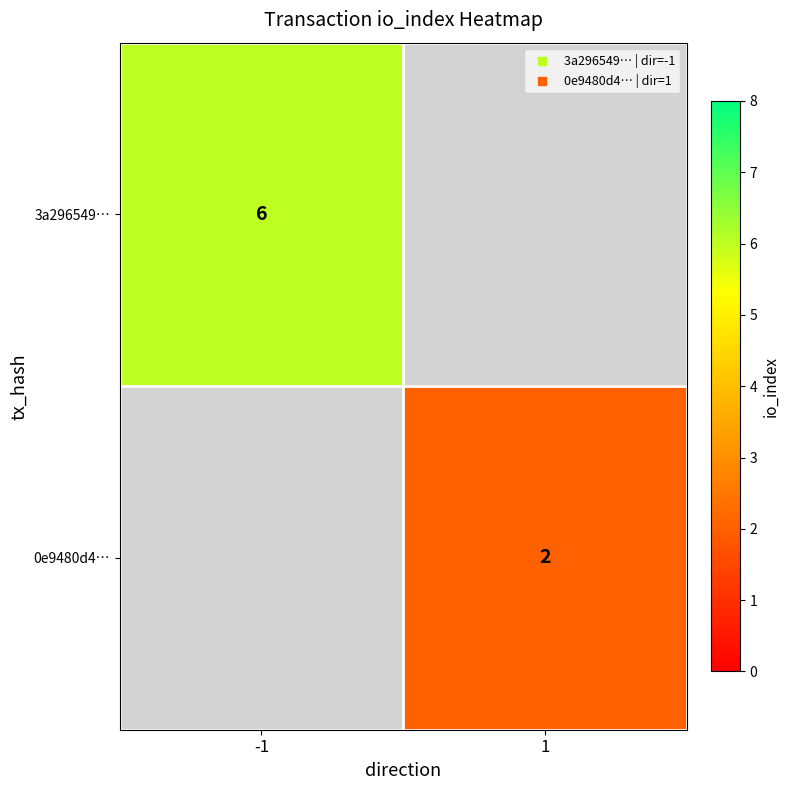

Rank the series at 1 from lowest to highest value.

3a296549…, 0e9480d4…